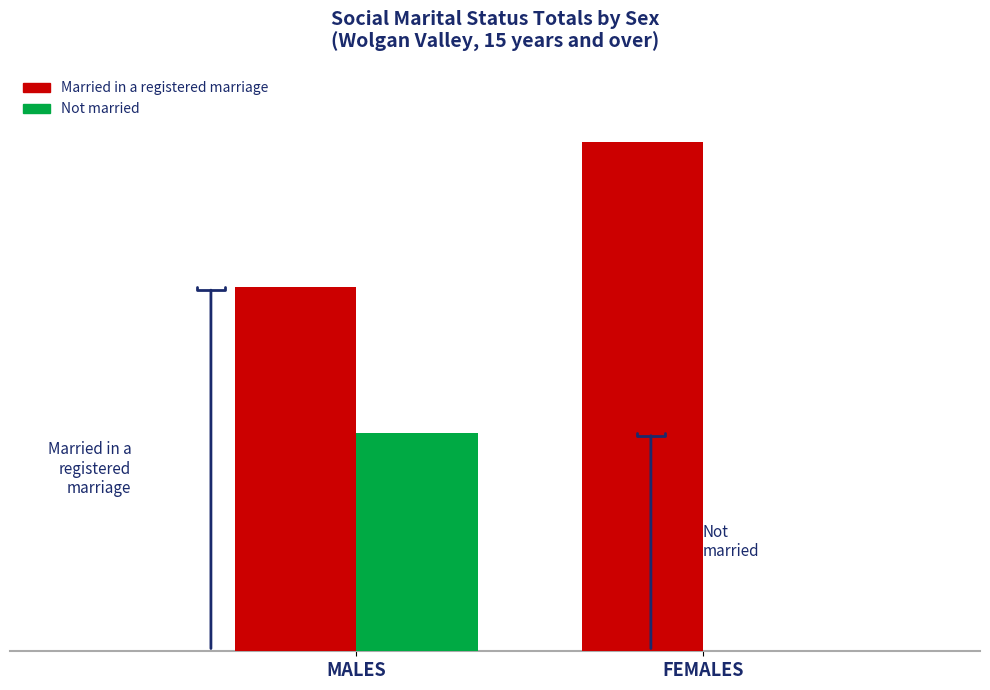

What are all the series names shown in the legend?

Married in a registered marriage, Not married